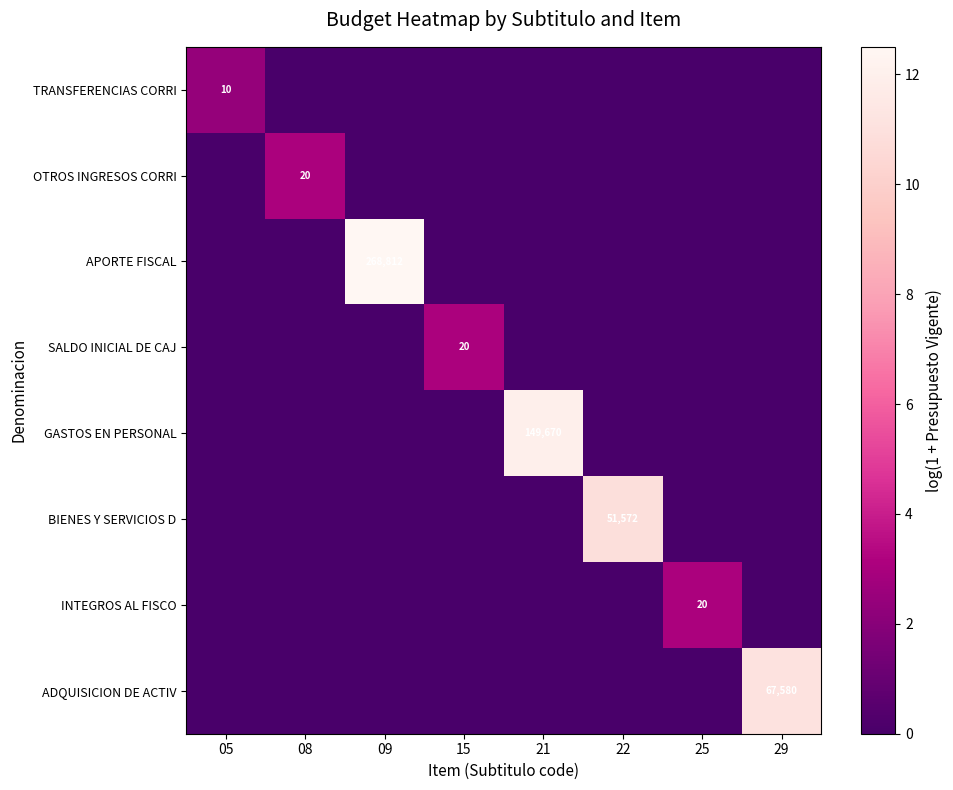

The TRANSFERENCIAS CORRI series shows 4 at 05. True or false?

False